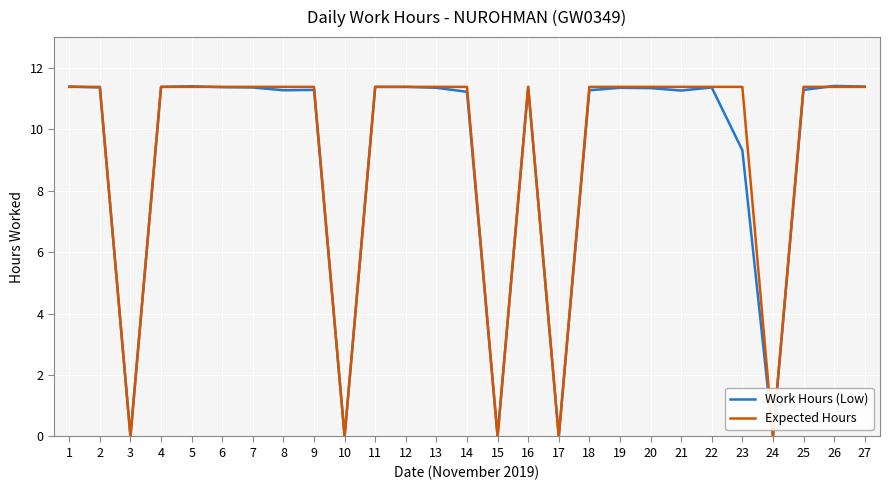

Which series has the largest range (max minus min)?

Work Hours (Low)